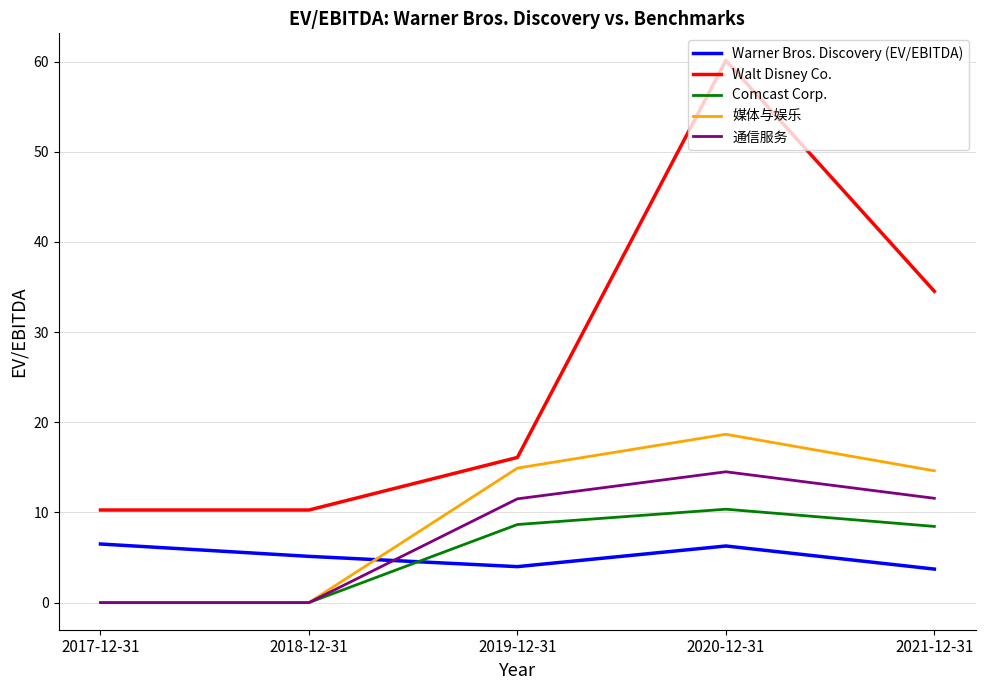

How many lines are shown in the chart?

5